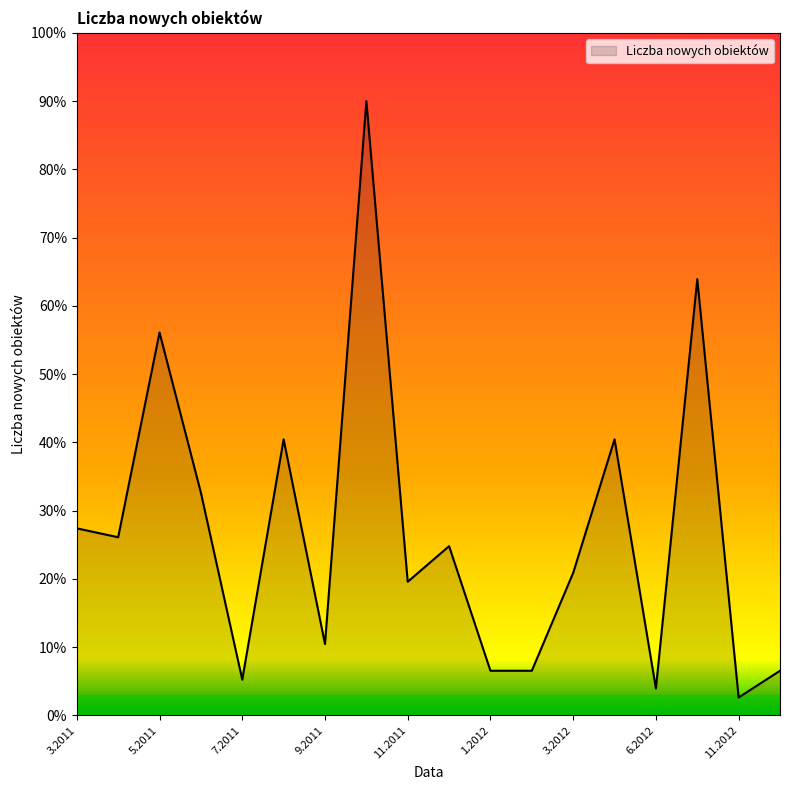

What is the greatest value displayed?

90.0